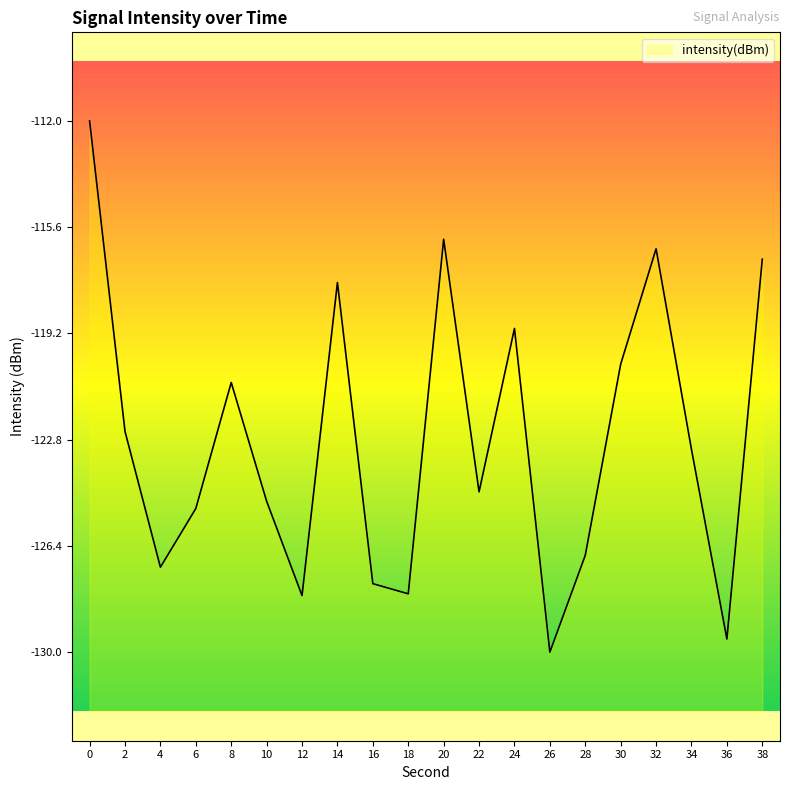

What is the value of the 5th point from the left?

-120.8